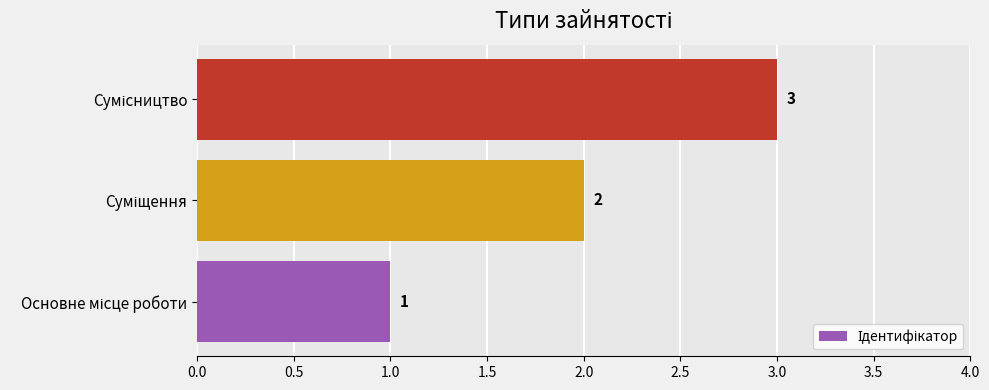

How many values are between 1 and 3?

3